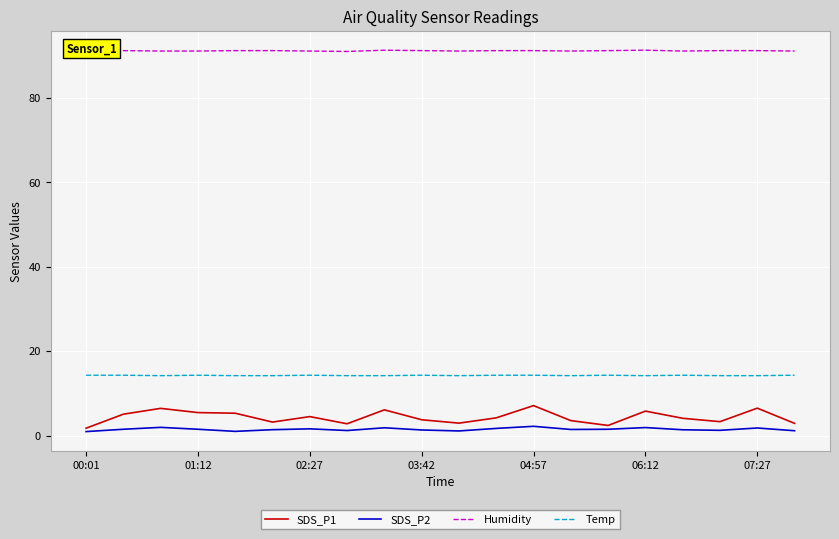

Does the chart display data point markers on the line(s)?

No